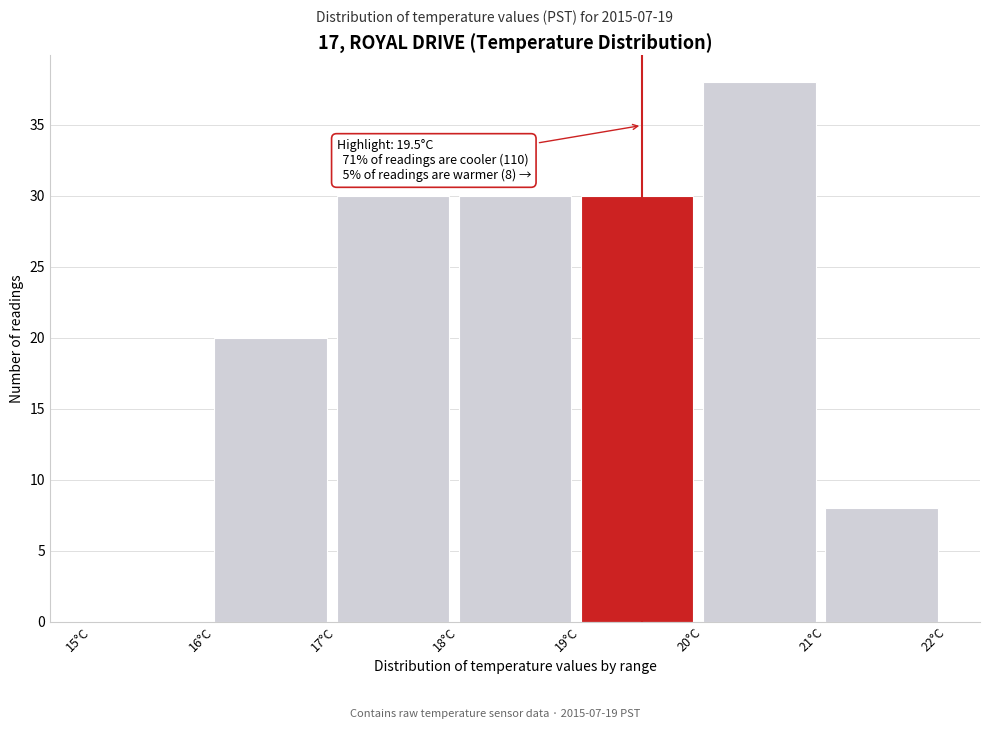

Which range on the x-axis has the tallest bar?

20 to 21